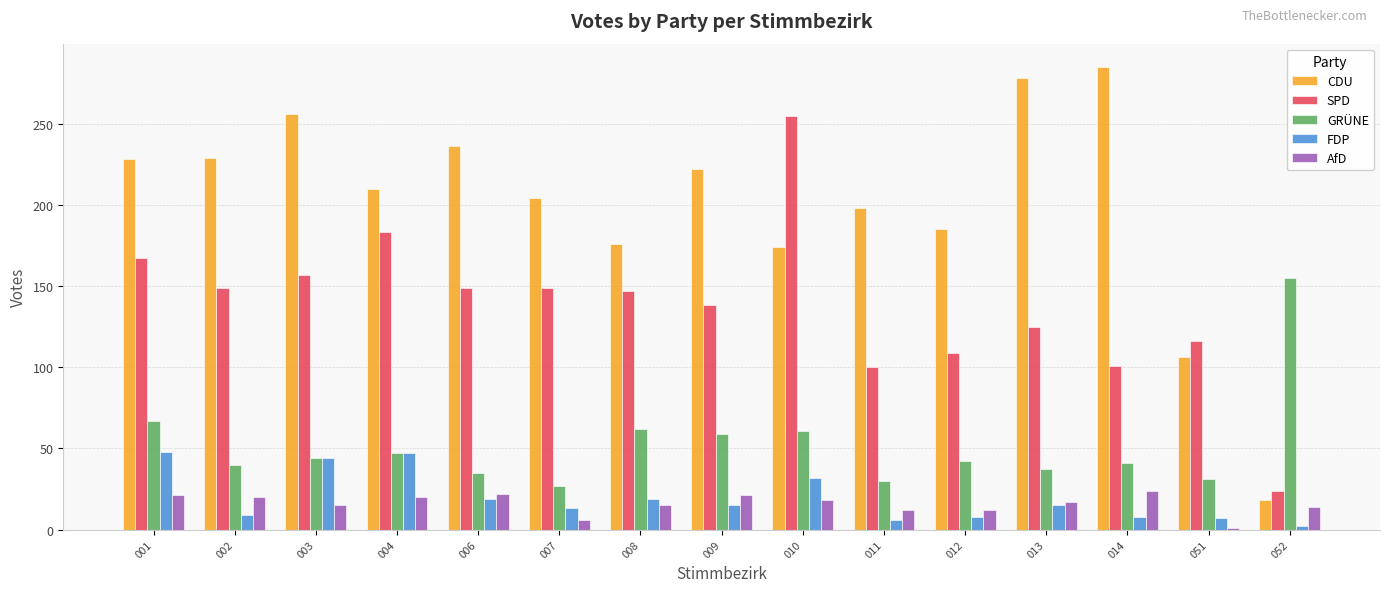

True or false: CDU has a value of 95 at 011.

False